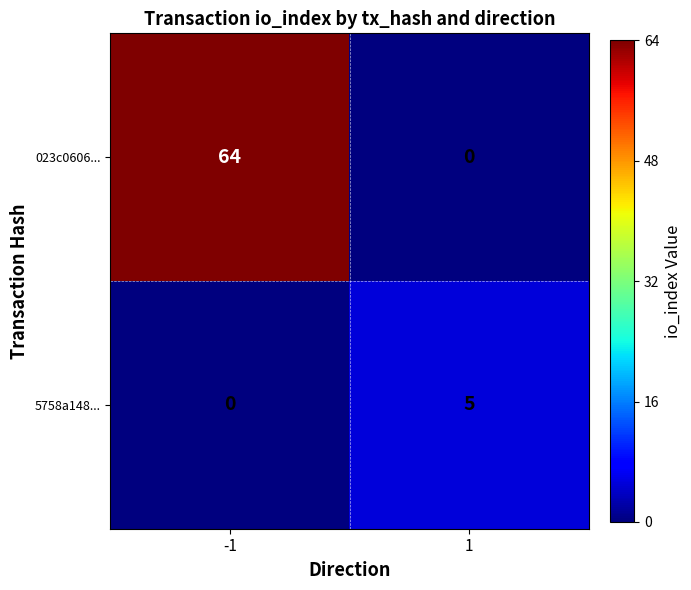

Is it true that 023c0606... equals 29 at -1?

False